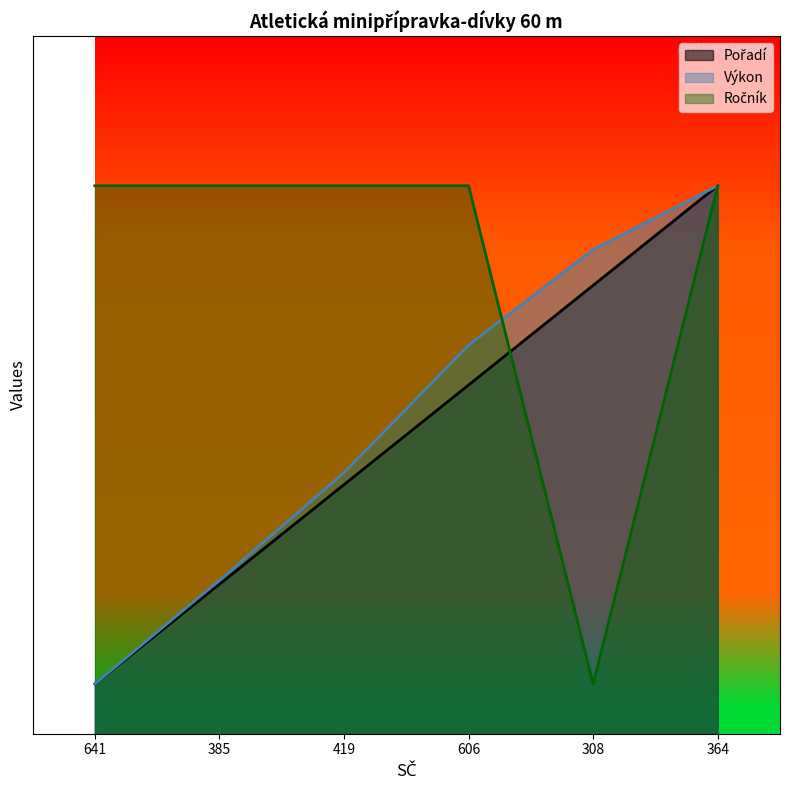

Rank the series by their maximum value, from highest to lowest.

Pořadí, Výkon, Ročník